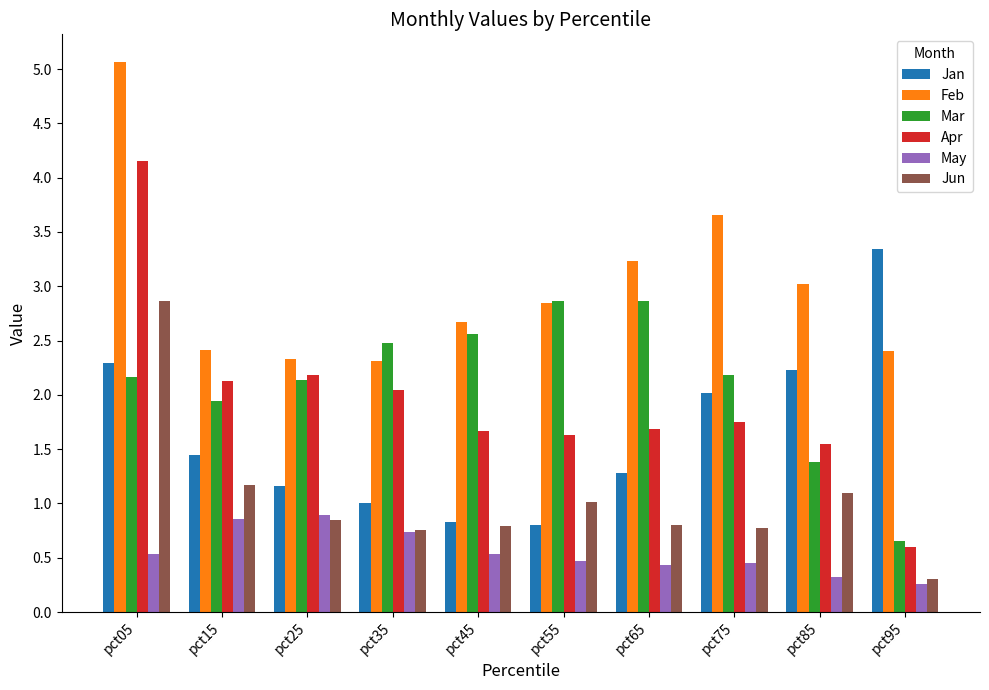

Which category has the lowest value in the Apr series?

pct95